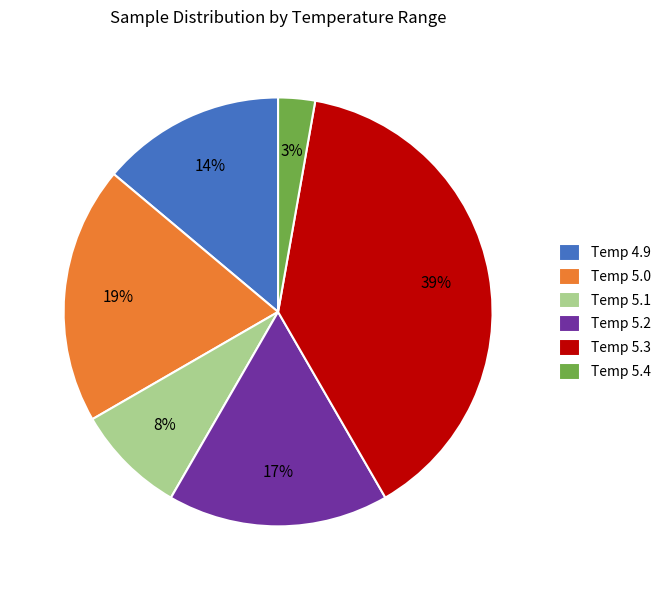

Is the sum of Temp 5.0 and Temp 5.4 greater than half?

No